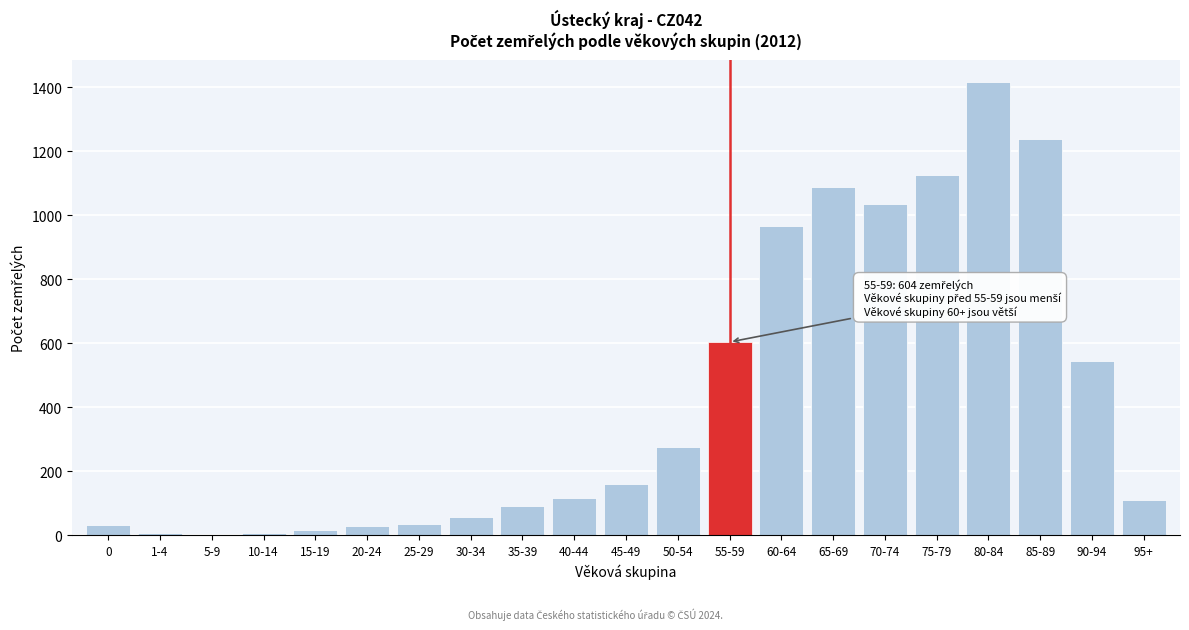

Is it true that the value at 70-74 is 1035?

True